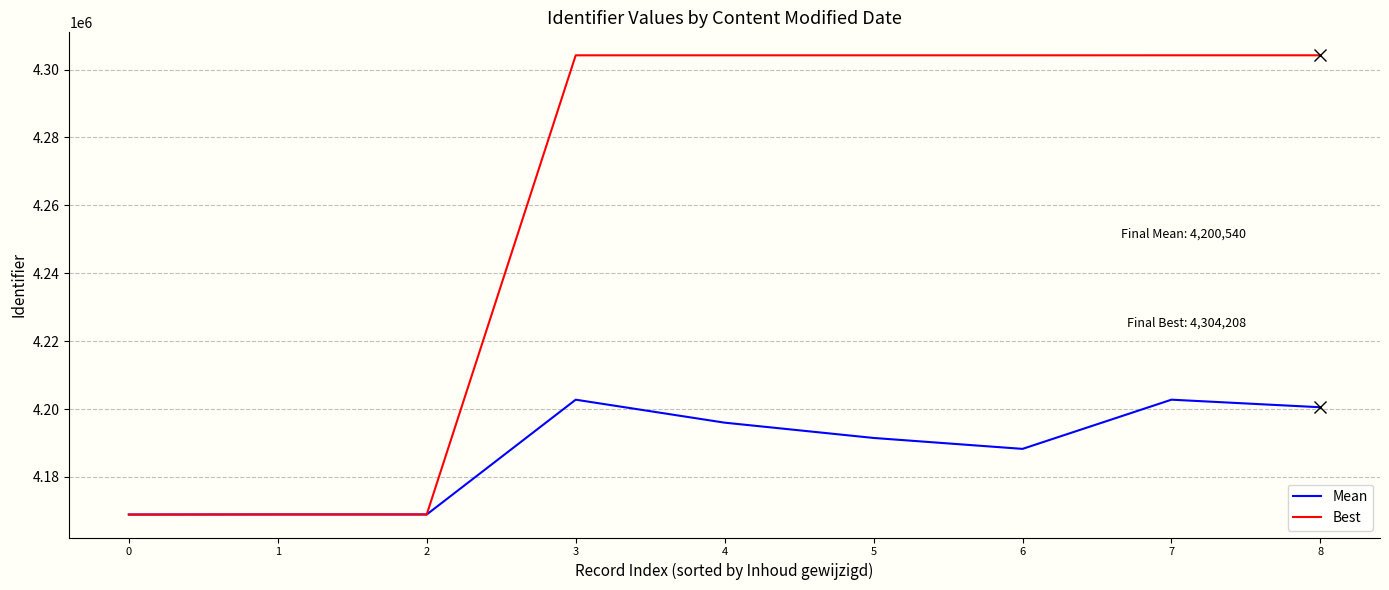

The Best series shows 4304202.0 at 4. True or false?

True